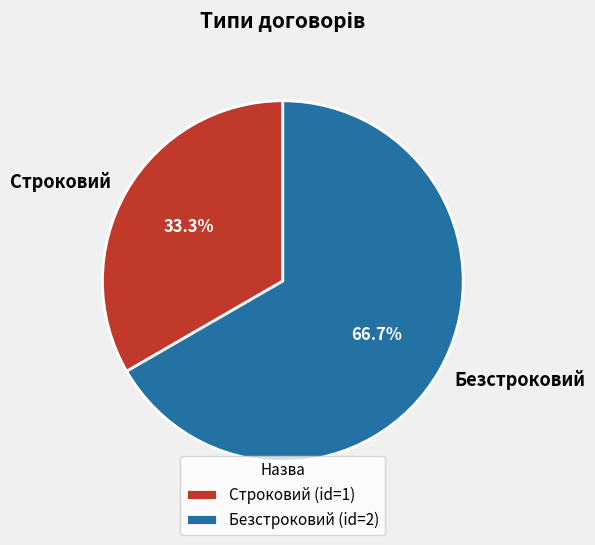

What is the ratio of the value at Строковий to the value at Безстроковий?

0.5